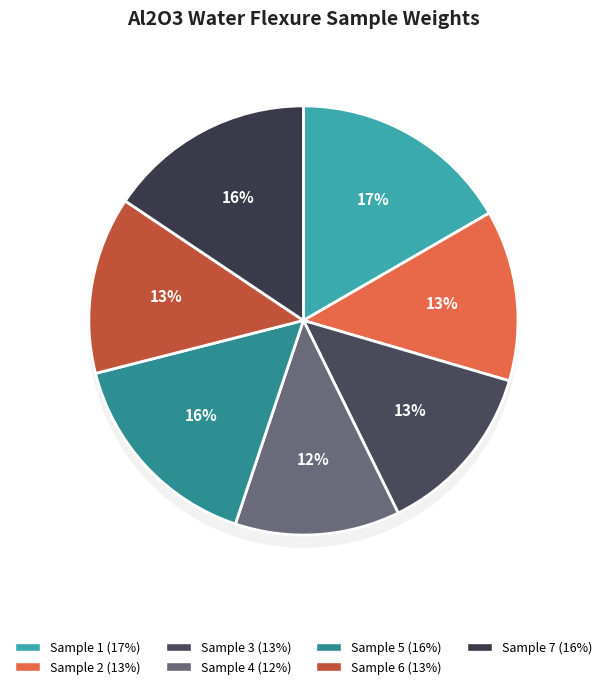

What is the total percentage of Sample 4 and Sample 7?

28.0%